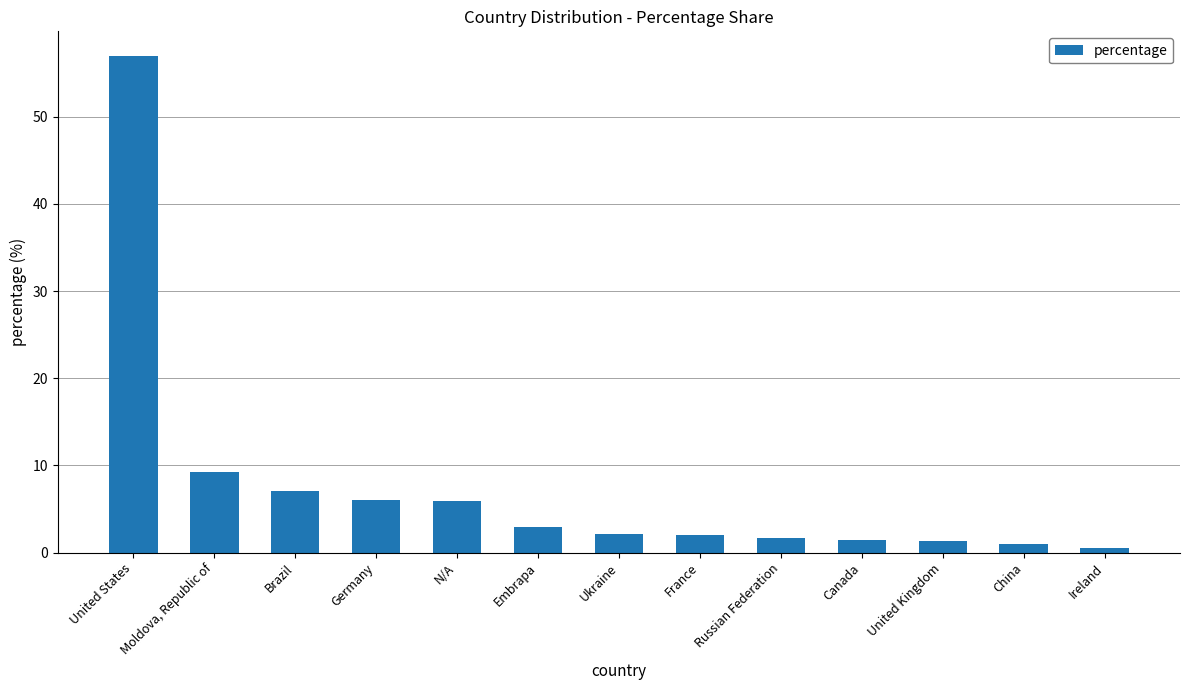

What is the difference between the values at Embrapa and Germany?

3.0